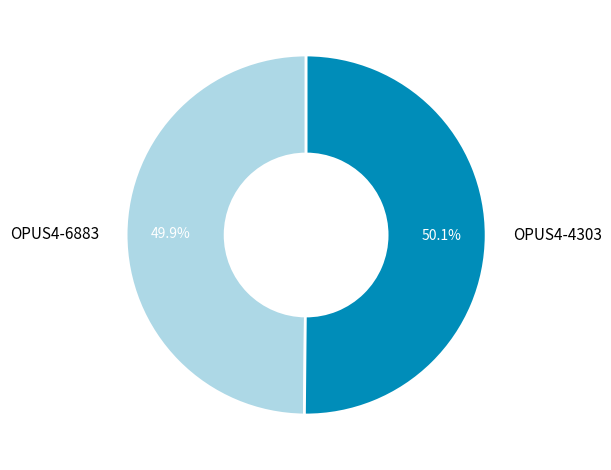

How many slices are in this pie chart?

2